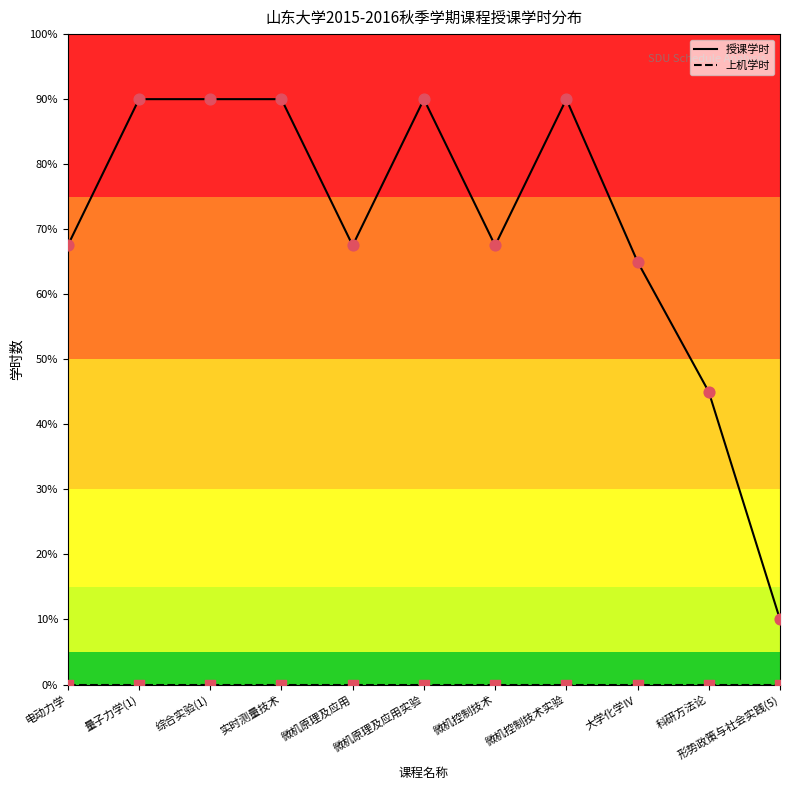

Which series has the largest range (max minus min)?

授课学时